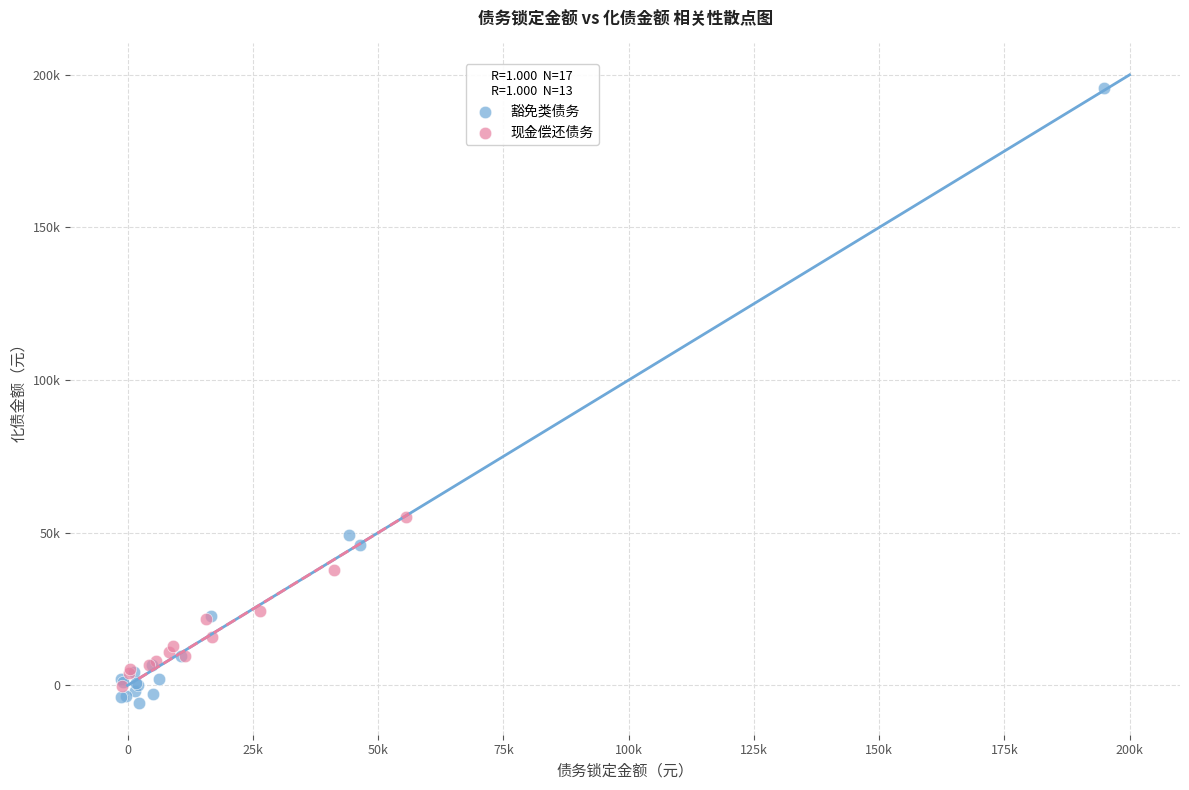

What are all the series names shown in the legend?

豁免类债务, 现金偿还债务